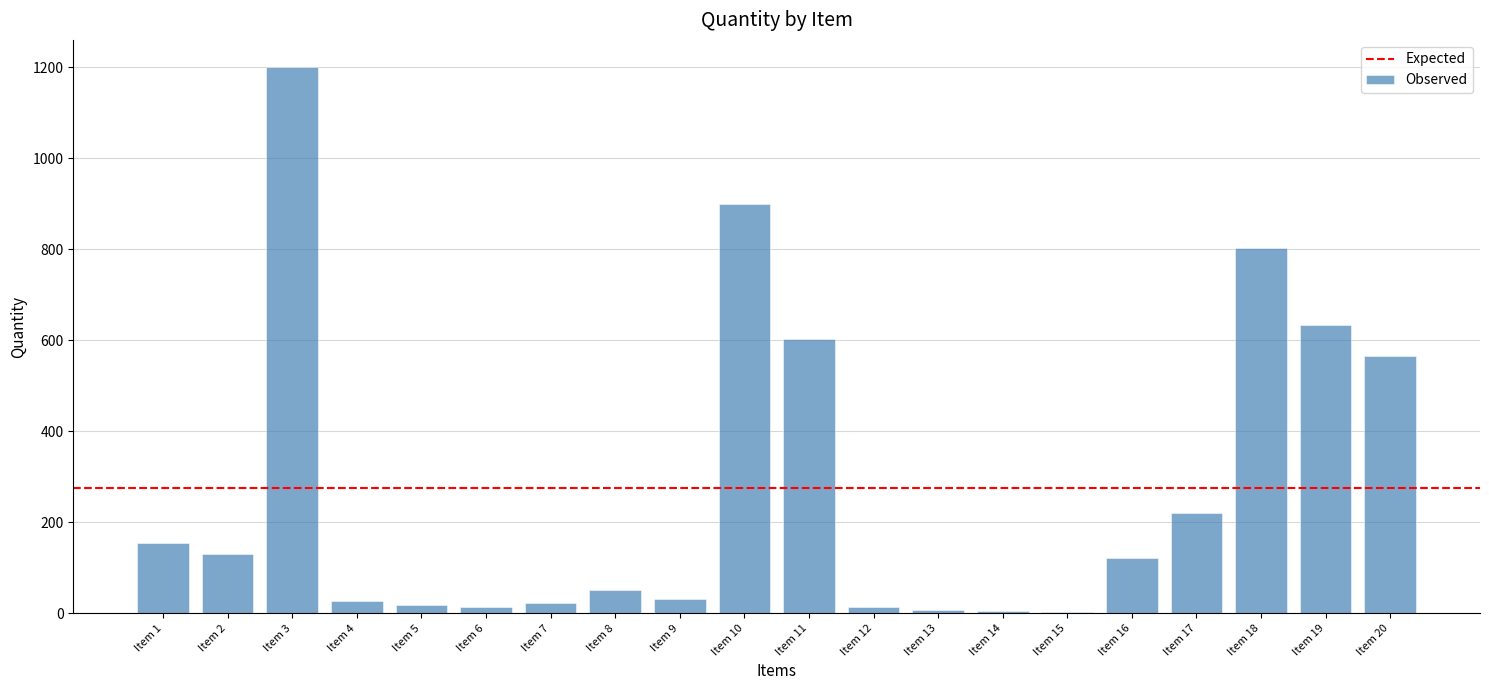

The value at Item 19 is 241.2. True or false?

False